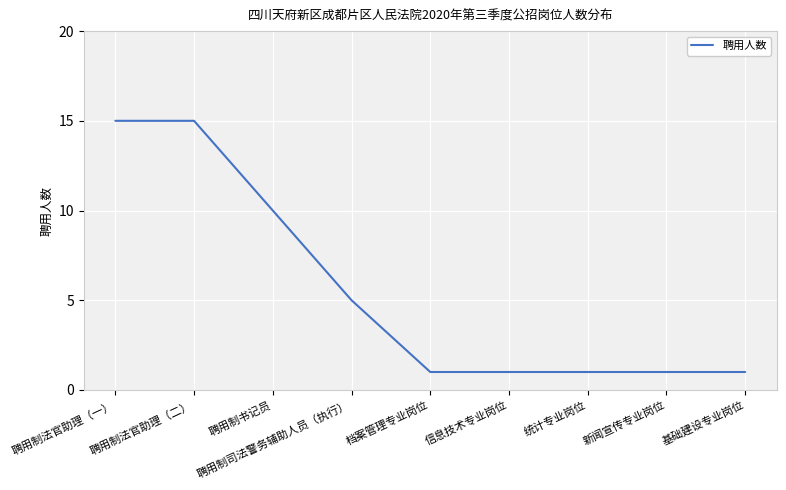

How many lines are shown in the chart?

1